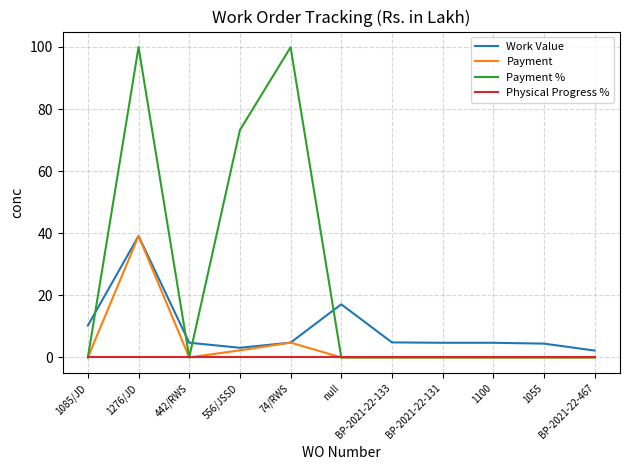

What is the difference between the Work Value values at BP-2021-22-133 and 74/RWS?

0.1